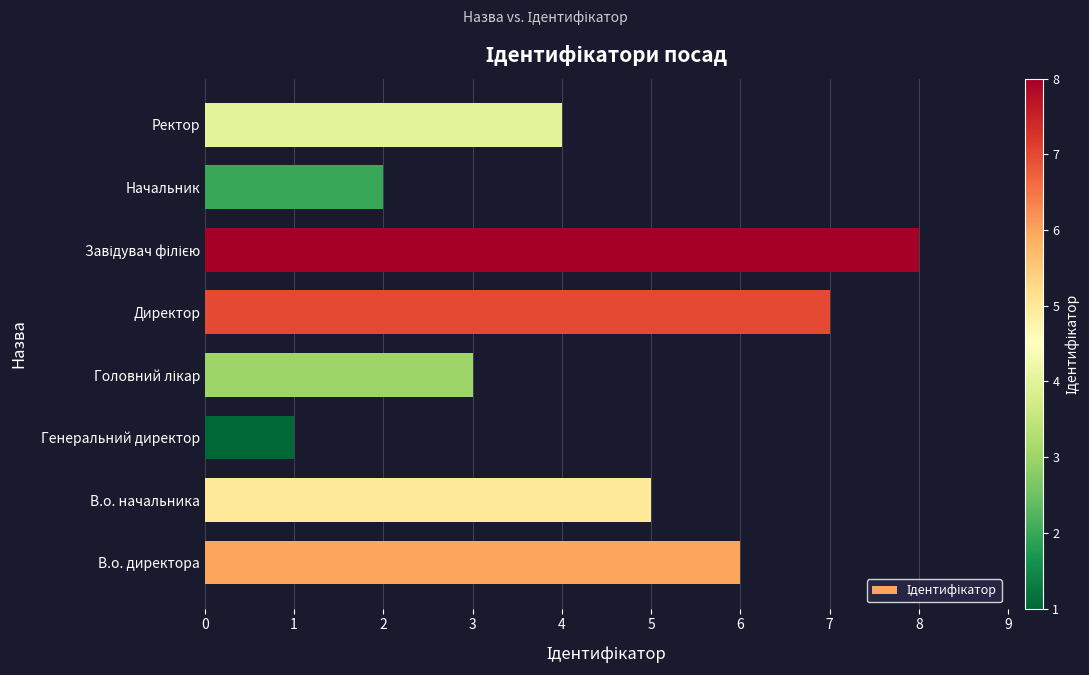

What is the greatest value displayed?

8